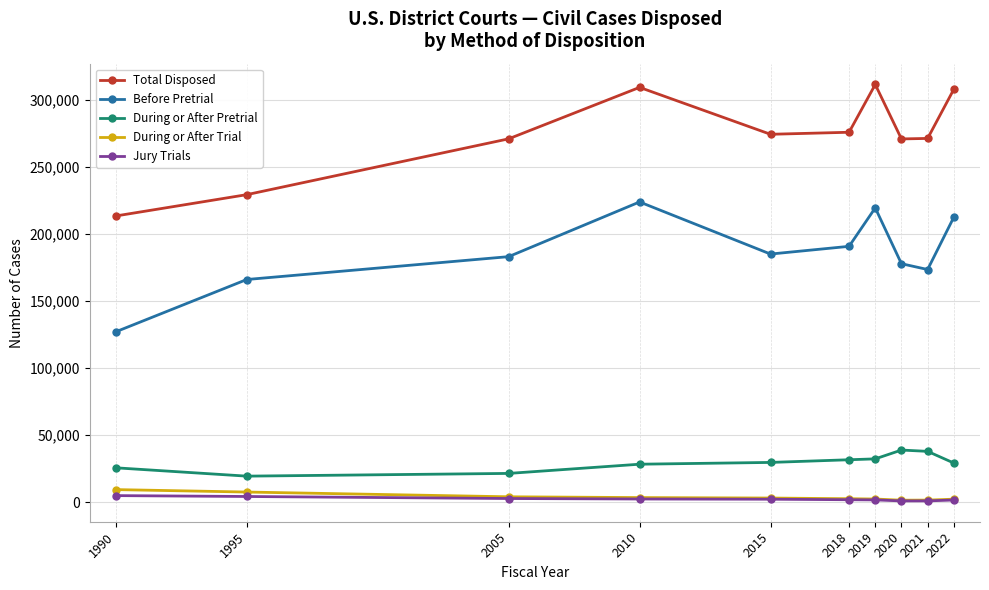

What is the total value across all series at 2010?

567010